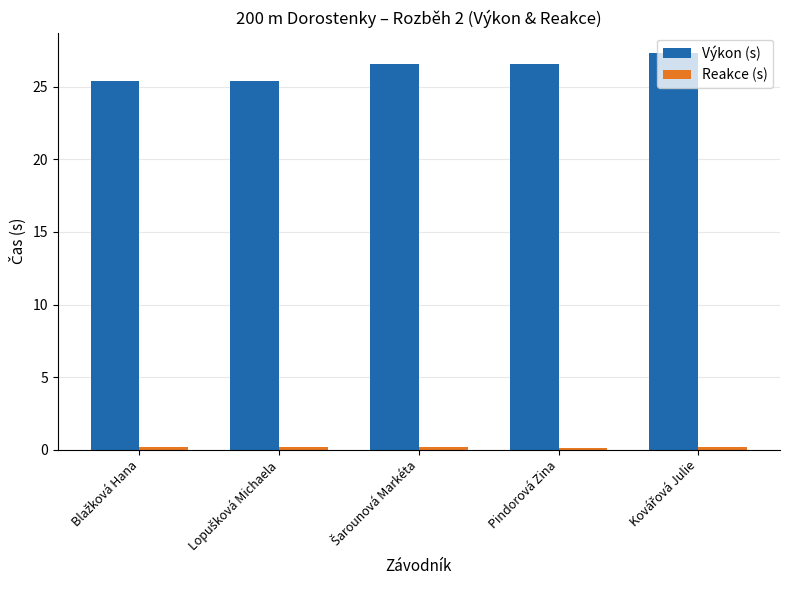

What is the sum of all Výkon (s) values?

131.2